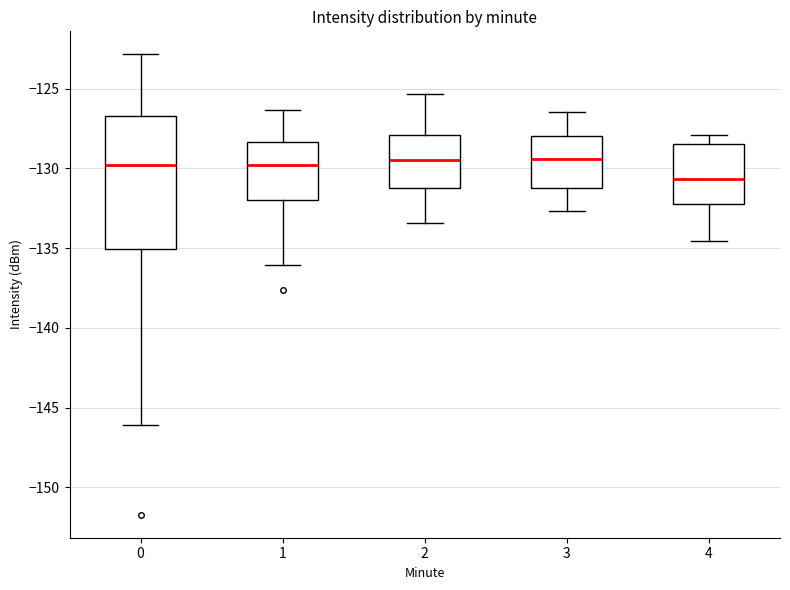

Reading left to right, transcribe this box plot: for each box, give where its median line is, the range the box spans, and where its two whiskers end, as read against the y-axis. The values are not printed on the chart, so give them approximately, as read against the axis.

0: median -130.0, box -135.0 to -126.5, whiskers -146.0 to -123.0
1: median -130.0, box -132.0 to -128.5, whiskers -136.0 to -126.5
2: median -129.5, box -131.0 to -128.0, whiskers -133.5 to -125.5
3: median -129.5, box -131.0 to -128.0, whiskers -132.5 to -126.5
4: median -130.5, box -132.0 to -128.5, whiskers -134.5 to -128.0